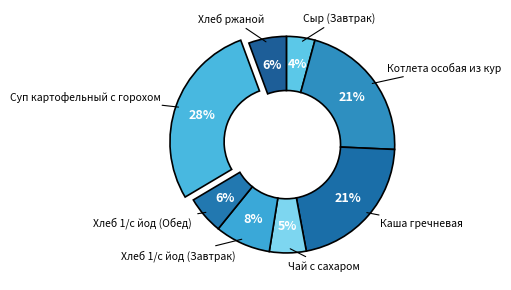

To the nearest percent, what is the average slice percentage?

12%